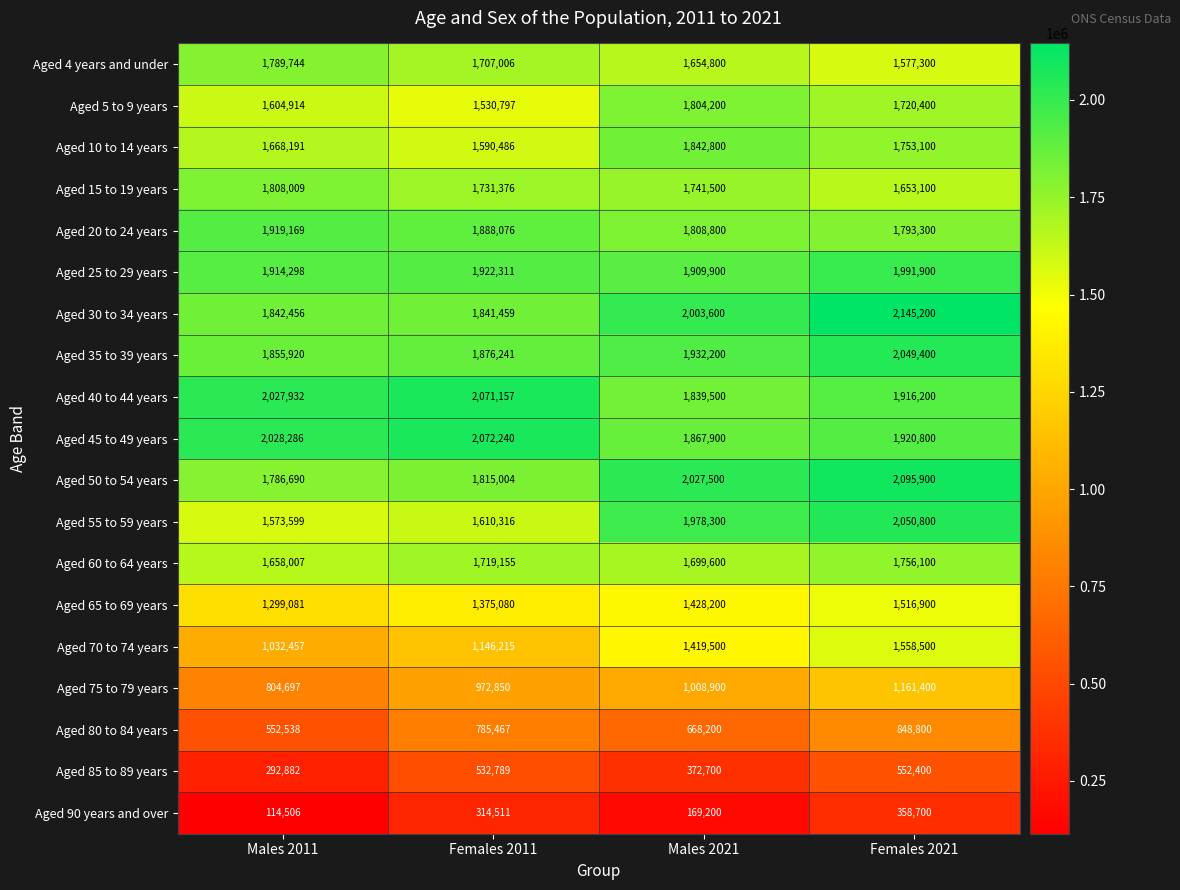

The Aged 75 to 79 years series shows 972850 at Females 2011. True or false?

True